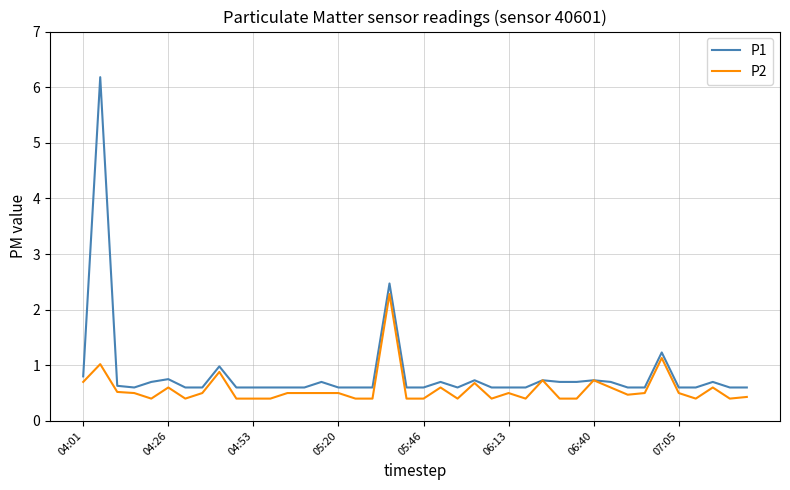

Which series has the widest spread of values?

P1